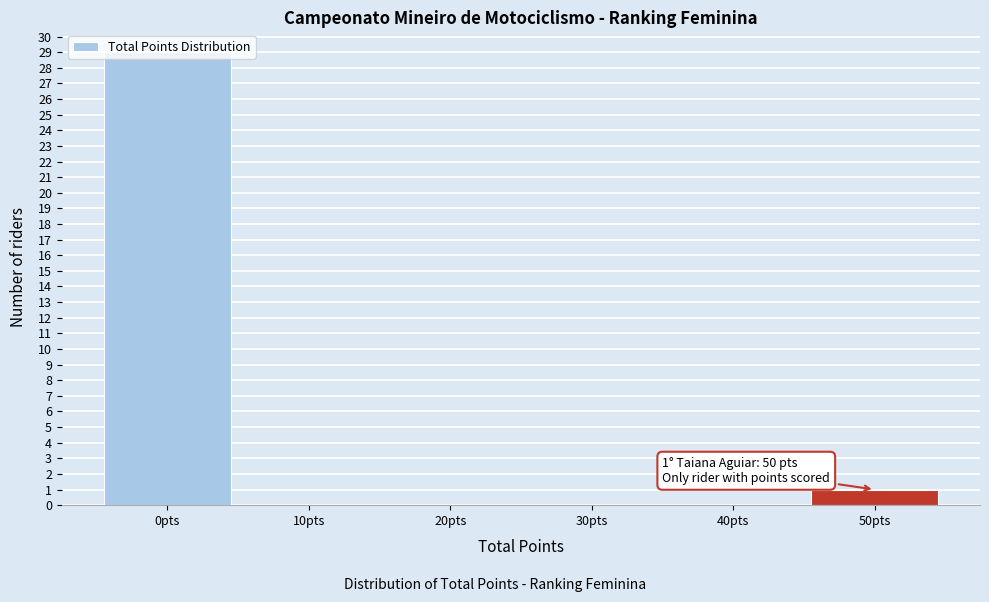

What is the sum of all values?

30